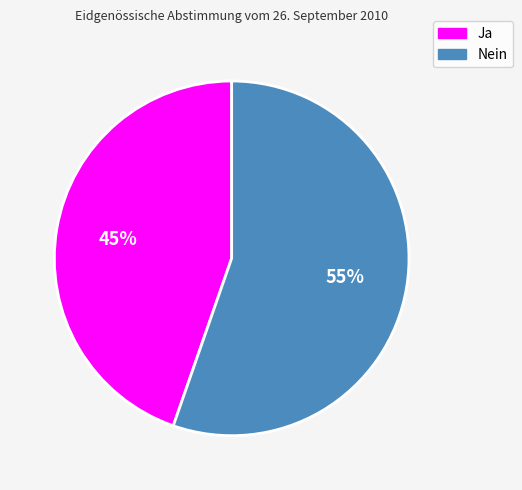

Approximately how many times larger is the value at Ja compared to Nein?

0.8